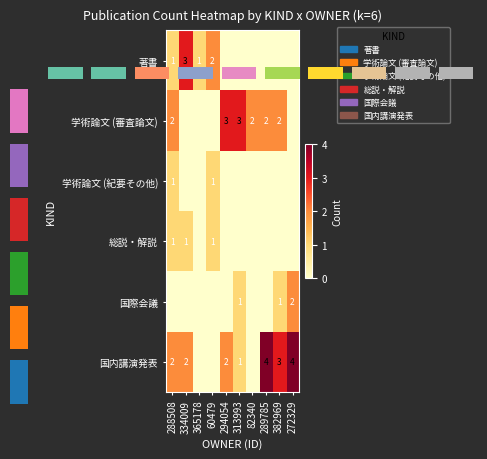

How many distinct data groups are displayed?

6